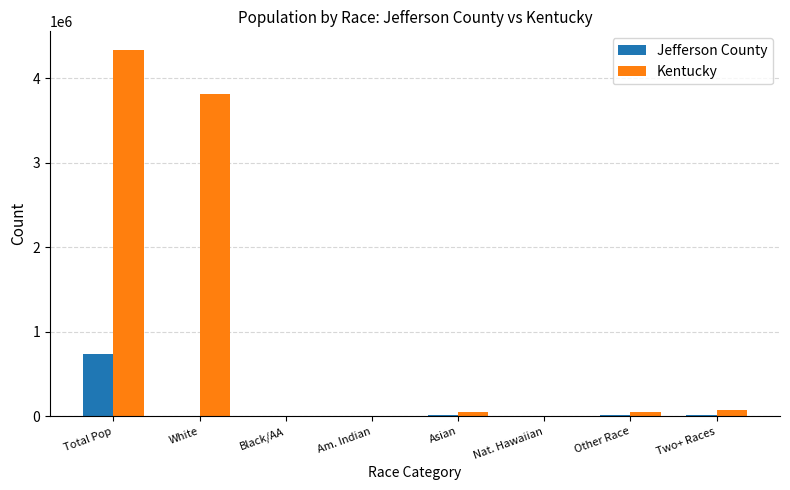

At which category is the sum across all series the highest?

Total Pop